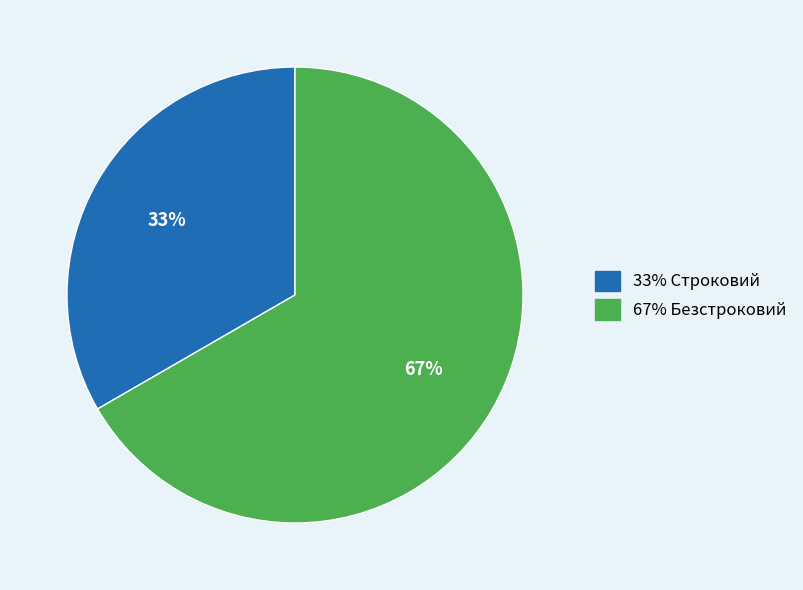

Is there any slice that represents more than half of the pie?

Yes